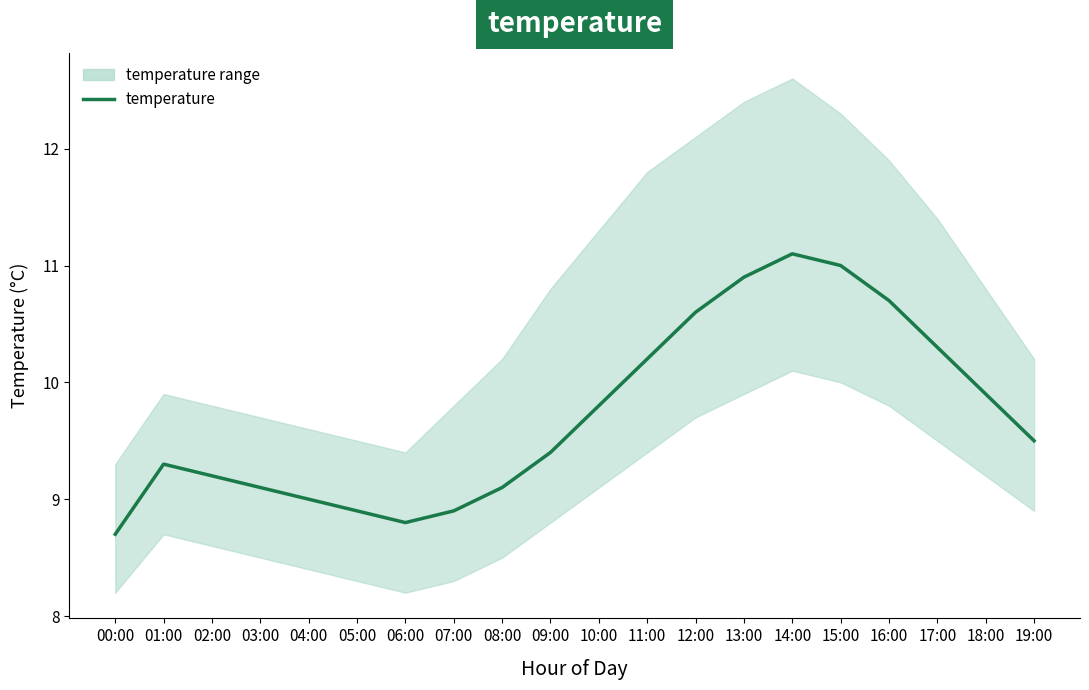

List the labels in order of value, largest first.

14:00, 15:00, 13:00, 16:00, 12:00, 17:00, 11:00, 18:00, 10:00, 19:00, 09:00, 01:00, 02:00, 03:00, 08:00, 04:00, 05:00, 07:00, 06:00, 00:00